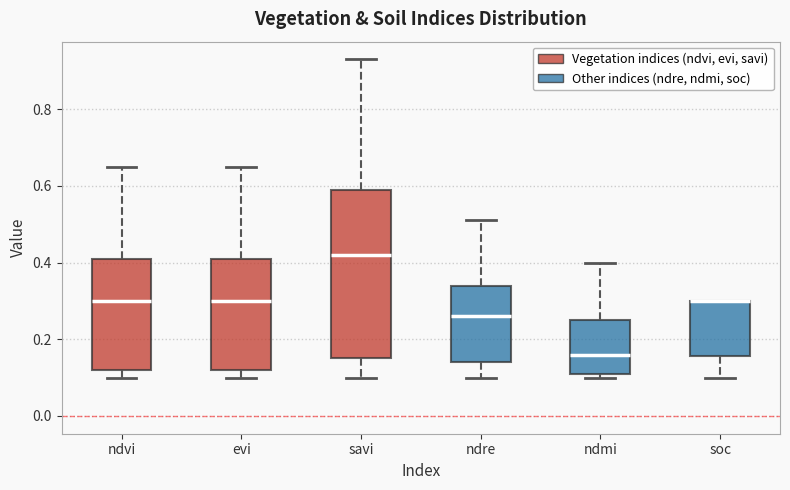

Reading left to right, read every box against the y-axis: the position of its median line, the range the box covers, and the ends of its whiskers. The values are not printed on the chart, so give them approximately, as read against the axis.

ndvi: median 0.30, box 0.12 to 0.42, whiskers 0.10 to 0.66
evi: median 0.30, box 0.12 to 0.42, whiskers 0.10 to 0.66
savi: median 0.42, box 0.16 to 0.60, whiskers 0.10 to 0.94
ndre: median 0.26, box 0.14 to 0.34, whiskers 0.10 to 0.52
ndmi: median 0.16, box 0.12 to 0.26, whiskers 0.10 to 0.40
soc: median 0.30 (drawn on the box's upper edge), box 0.16 to 0.30, whiskers 0.10 to 0.30